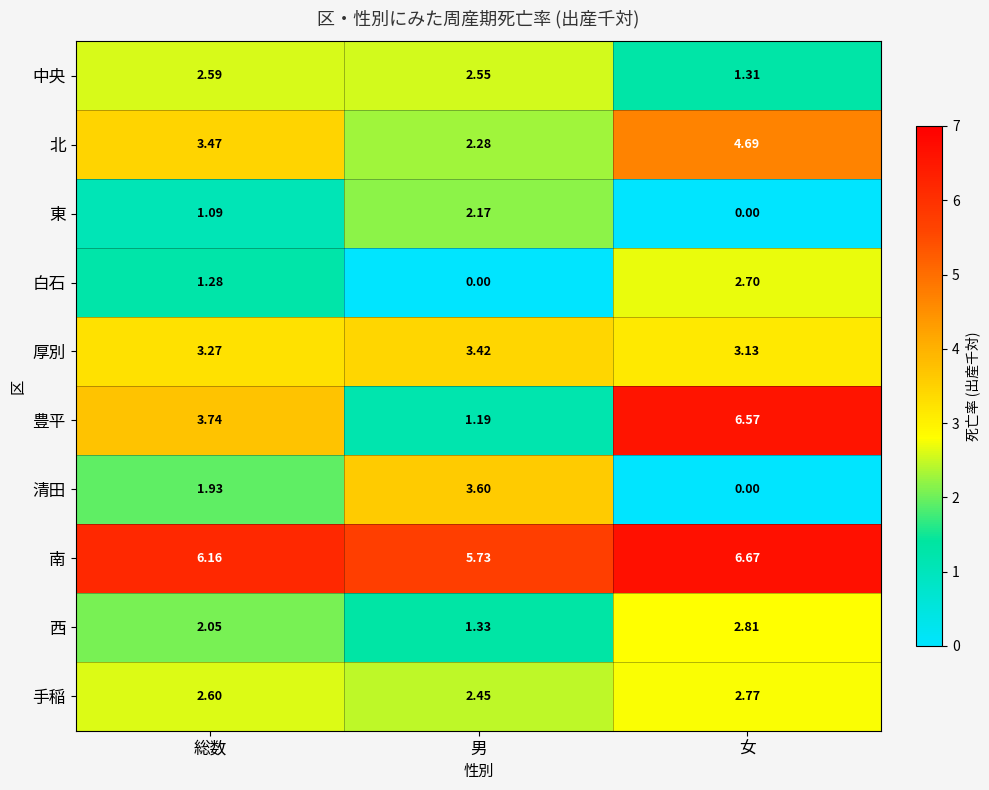

At which label does 西 reach its minimum?

男